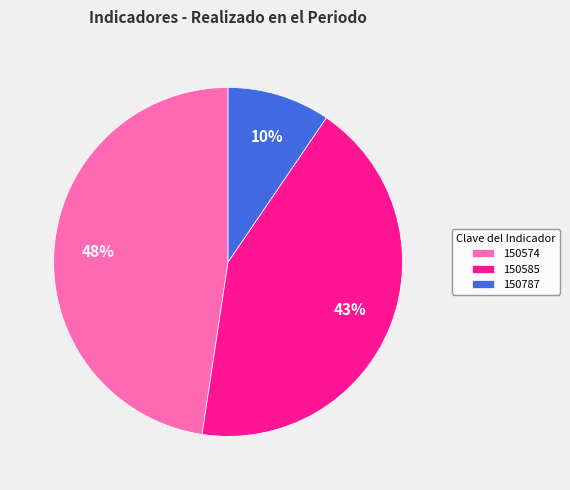

Between 150787 and 150574, which is larger?

150574